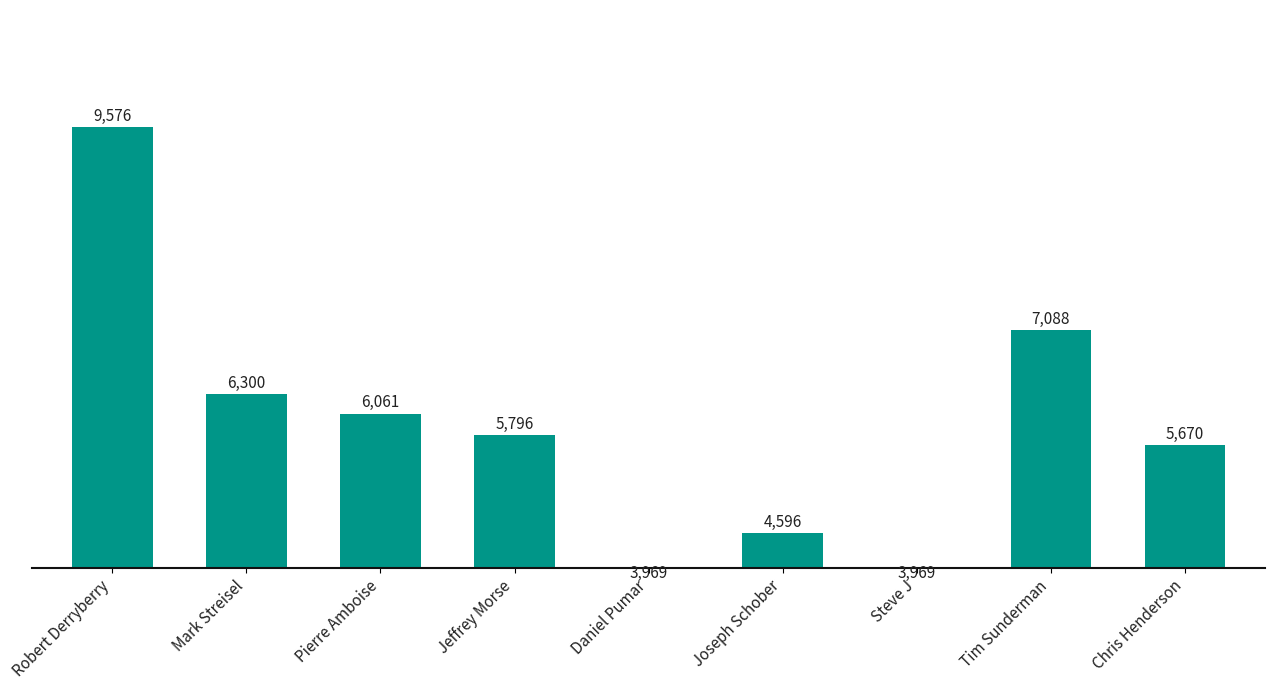

Reading left to right, extract all data points from this chart.

9576.0	6300.0	6060.6	5796.0	3969.0	4596.5	3969.0	7087.5	5670.0